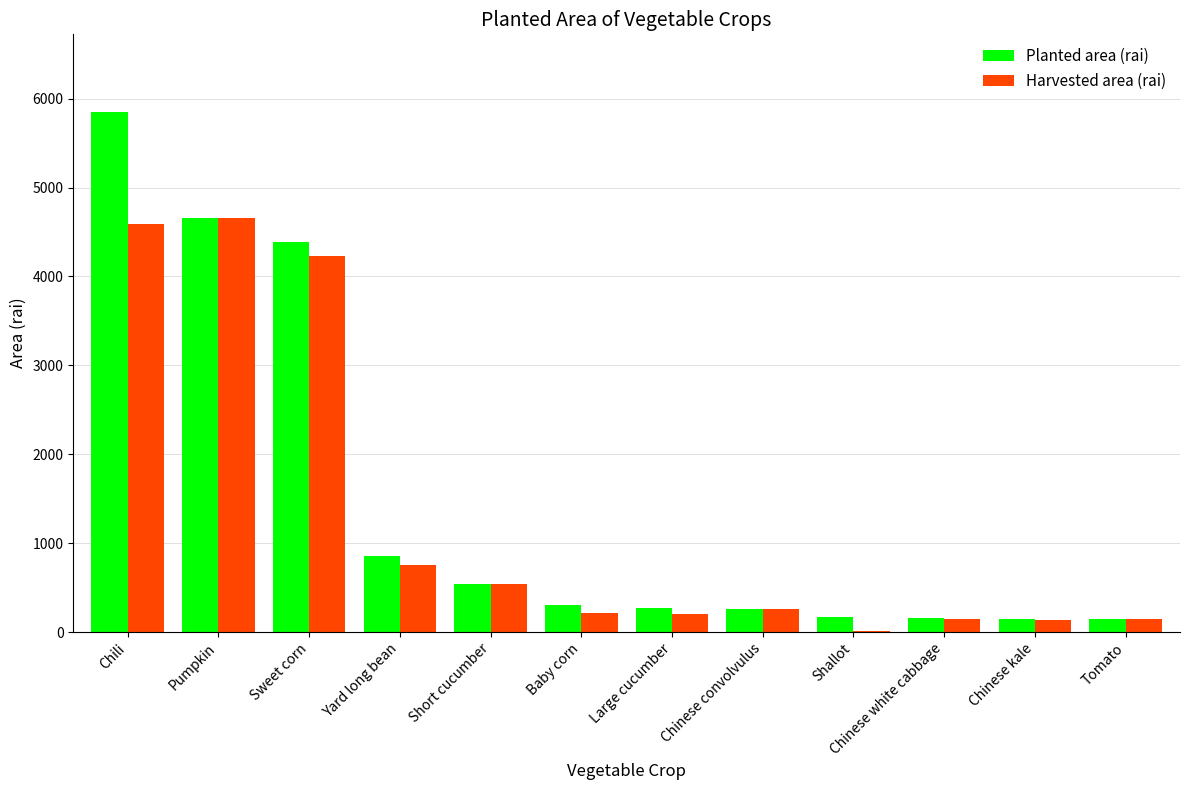

How many categories are shown in the chart?

12